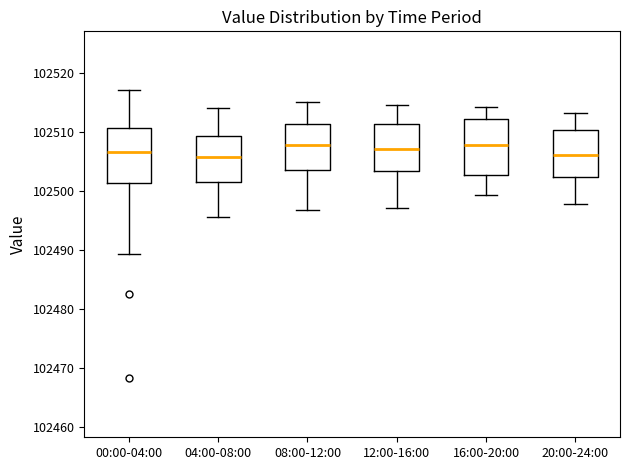

Where does the lower whisker of the box for 08:00-12:00 end on the y-axis? The values are not printed on the chart, so give them approximately, as read against the axis.

102497